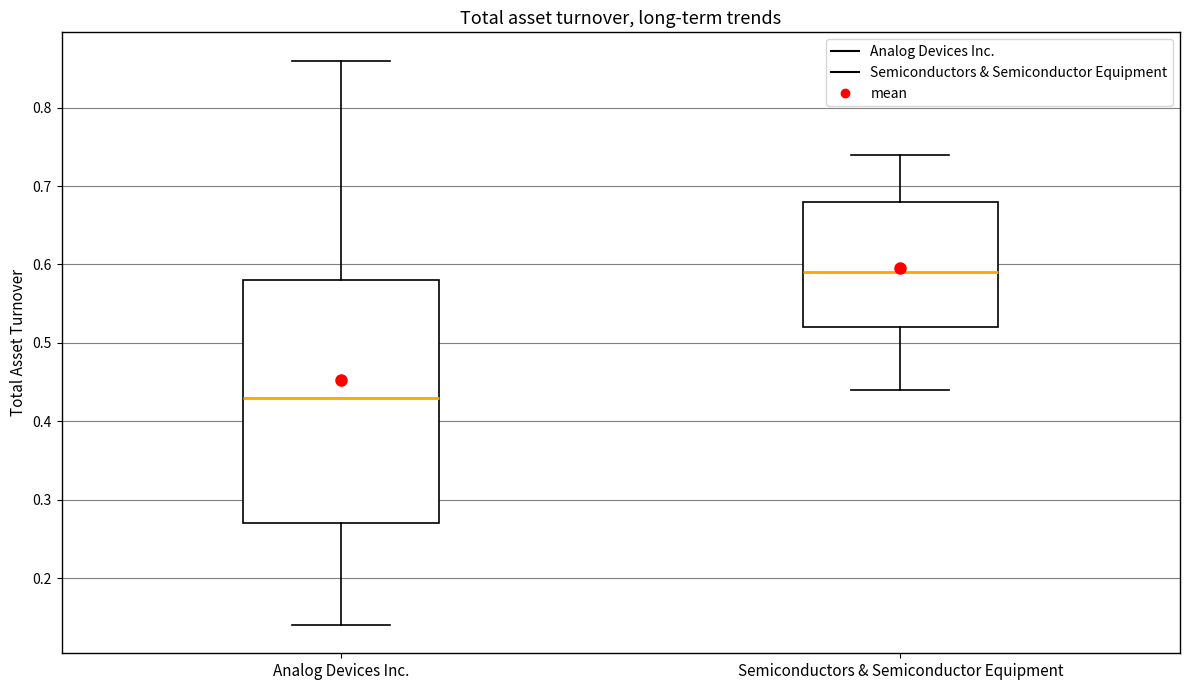

Where is the upper edge of the box for Semiconductors & Semiconductor Equipment on the y-axis? The values are not printed on the chart, so give them approximately, as read against the axis.

0.68